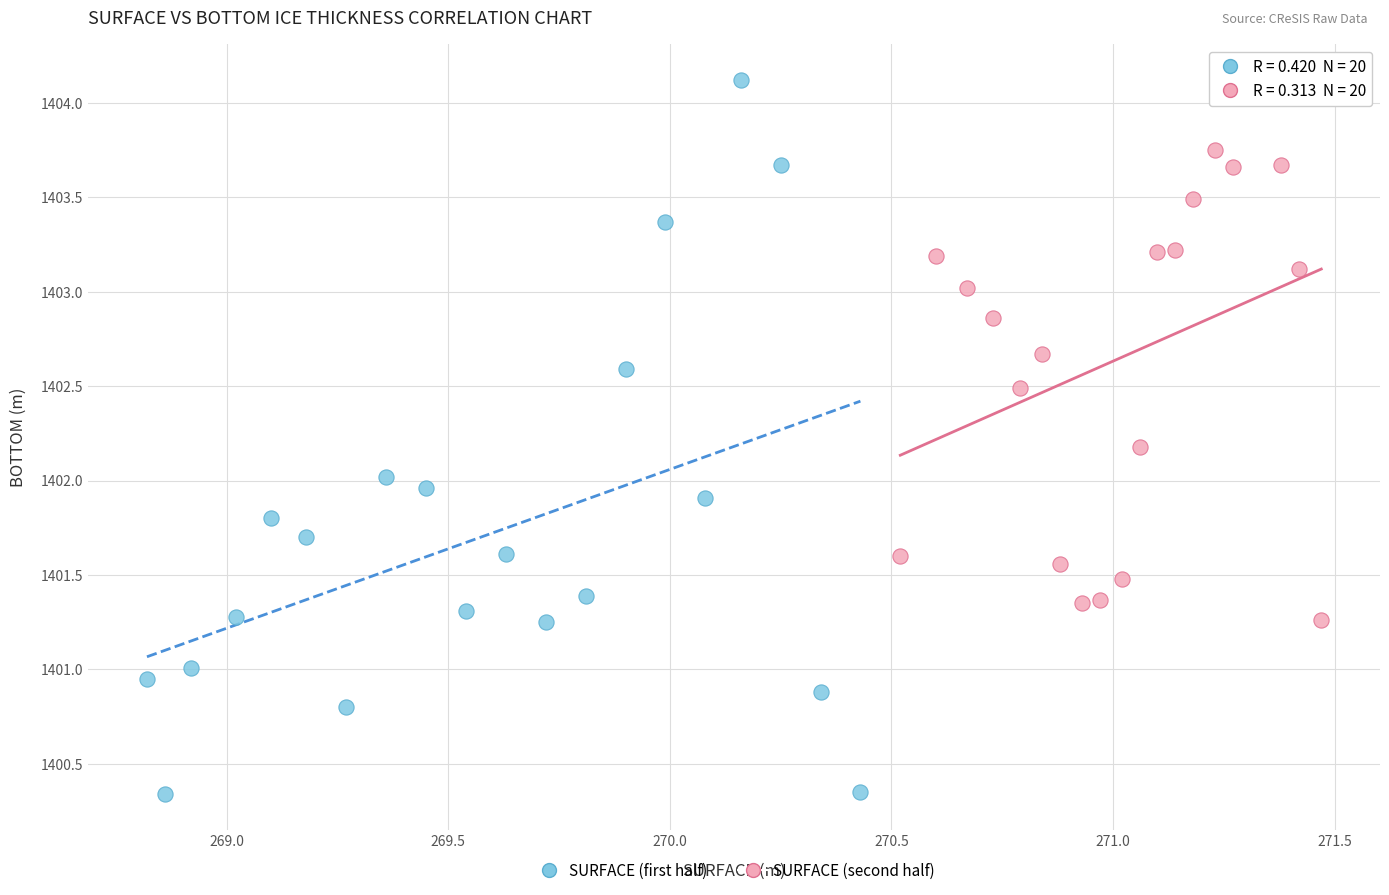

What are all the series names shown in the legend?

SURFACE (first half), SURFACE (second half)